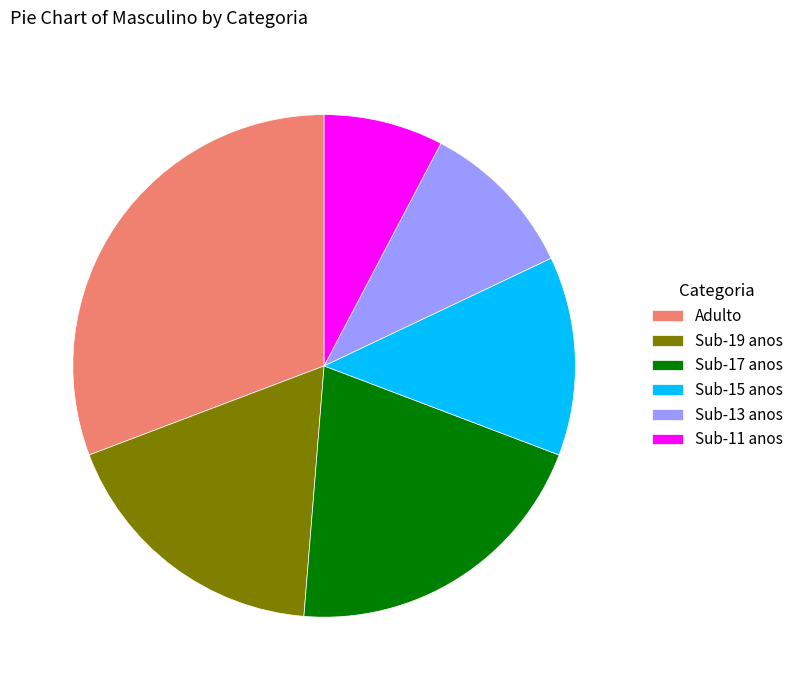

The Sub-13 anos slice represents 10% of the pie. True or false?

True